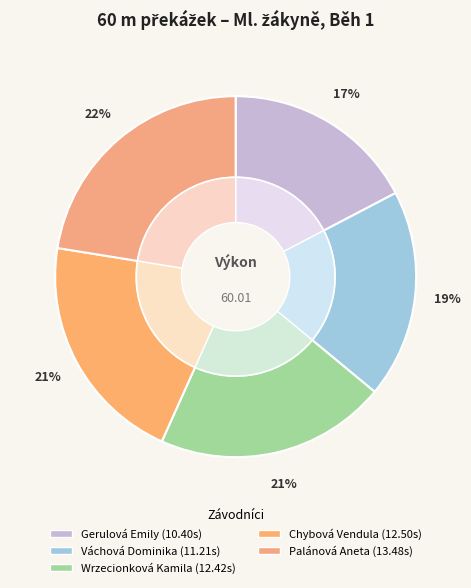

Is the sum of Chybová Vendula and Palánová Aneta greater than half?

No